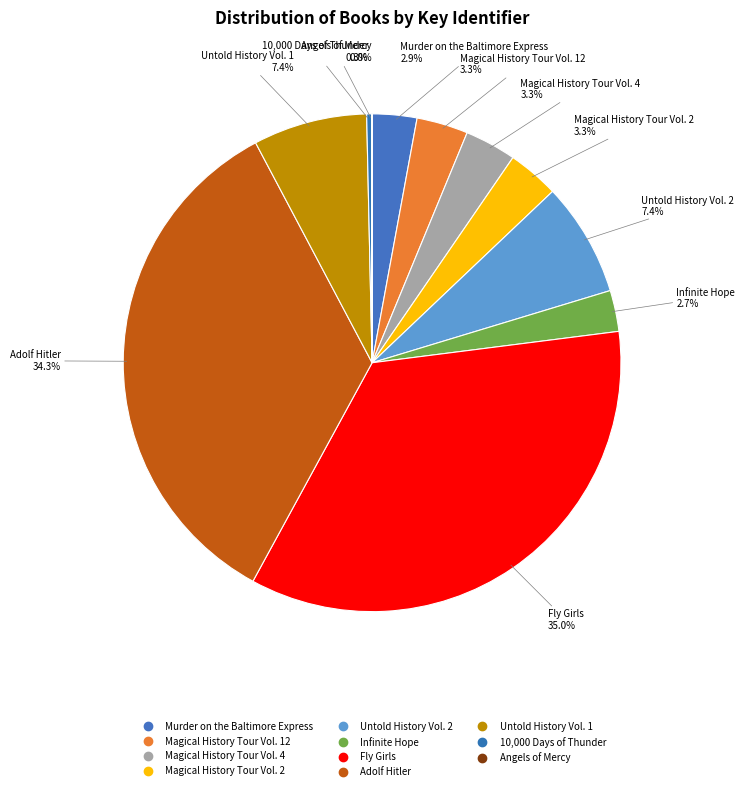

What percentage is NOT represented by Magical History Tour Vol. 12?

96.7%